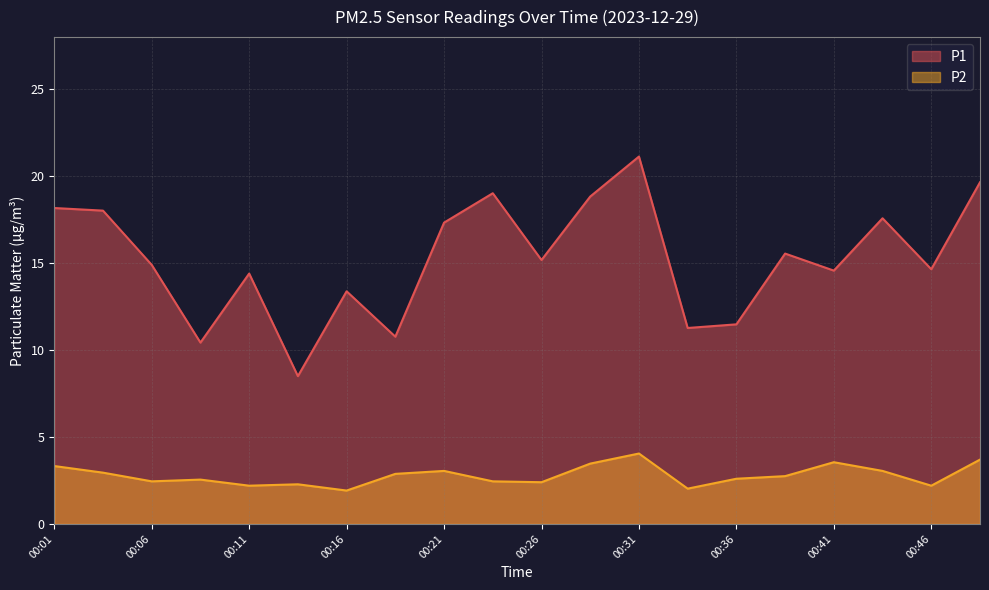

What is the lowest value of the P2 series?

1.9